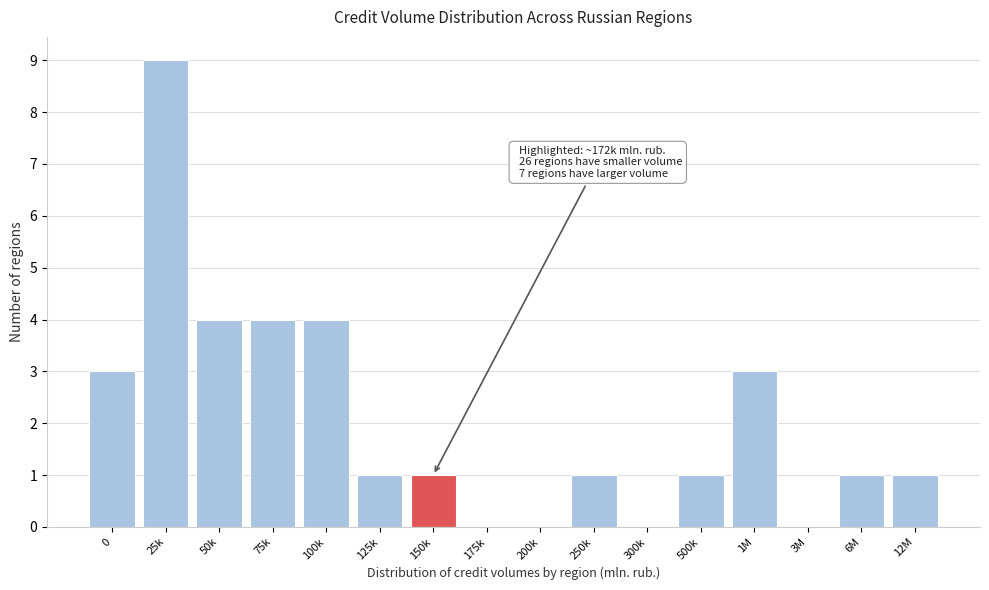

Reading left to right, extract all data points from this chart.

0=3	25k=9	50k=4	75k=4	100k=4	125k=1	150k=1	175k=0	200k=0	250k=1	300k=0	500k=1	1M=3	3M=0	6M=1	12M=1